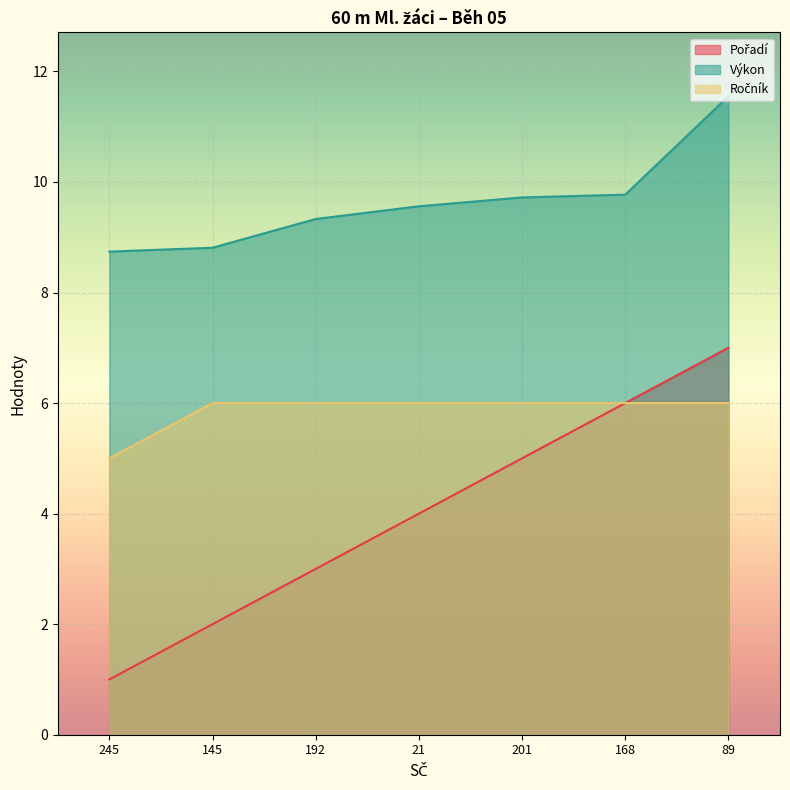

Reading left to right, transcribe all the data shown in this chart.

Pořadí: 245=1.0	145=2.0	192=3.0	21=4.0	201=5.0	168=6.0	89=7.0
Výkon: 245=8.7	145=8.8	192=9.3	21=9.6	201=9.7	168=9.8	89=11.6
Ročník: 245=5.0	145=6.0	192=6.0	21=6.0	201=6.0	168=6.0	89=6.0